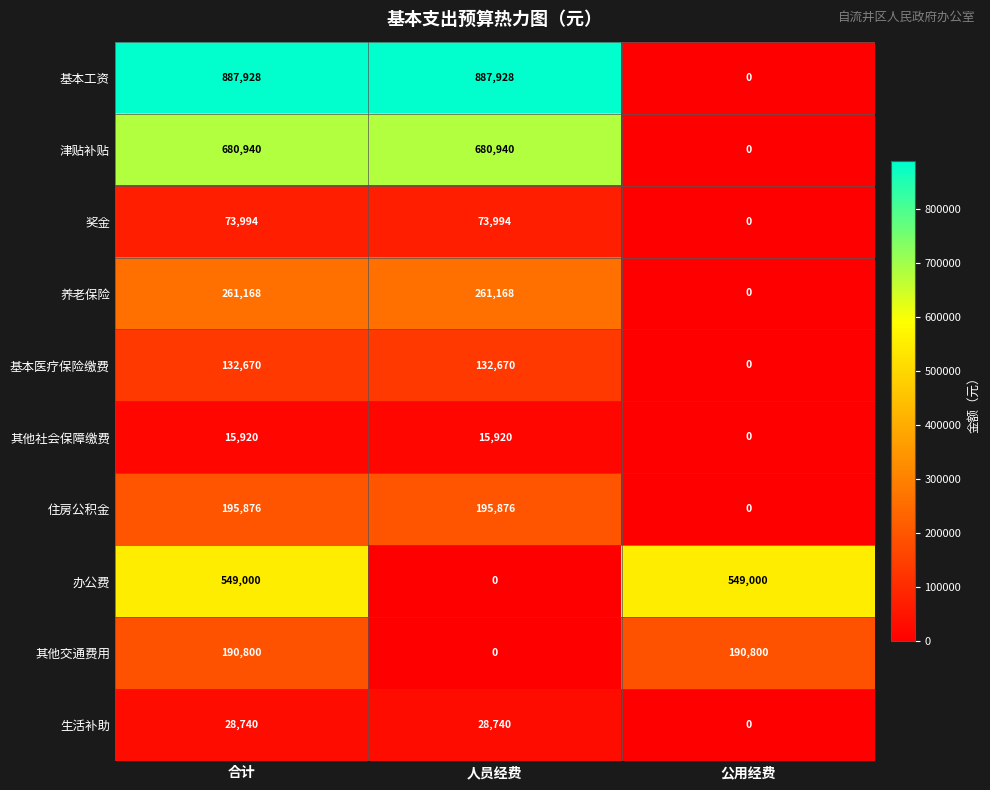

Reading left to right, list all the values displayed in this chart.

基本工资: 合计=887928	人员经费=887928	公用经费=0
津贴补贴: 合计=680940	人员经费=680940	公用经费=0
奖金: 合计=73994	人员经费=73994	公用经费=0
养老保险: 合计=261168	人员经费=261168	公用经费=0
基本医疗保险缴费: 合计=132670	人员经费=132670	公用经费=0
其他社会保障缴费: 合计=15920	人员经费=15920	公用经费=0
住房公积金: 合计=195876	人员经费=195876	公用经费=0
办公费: 合计=549000	人员经费=0	公用经费=549000
其他交通费用: 合计=190800	人员经费=0	公用经费=190800
生活补助: 合计=28740	人员经费=28740	公用经费=0